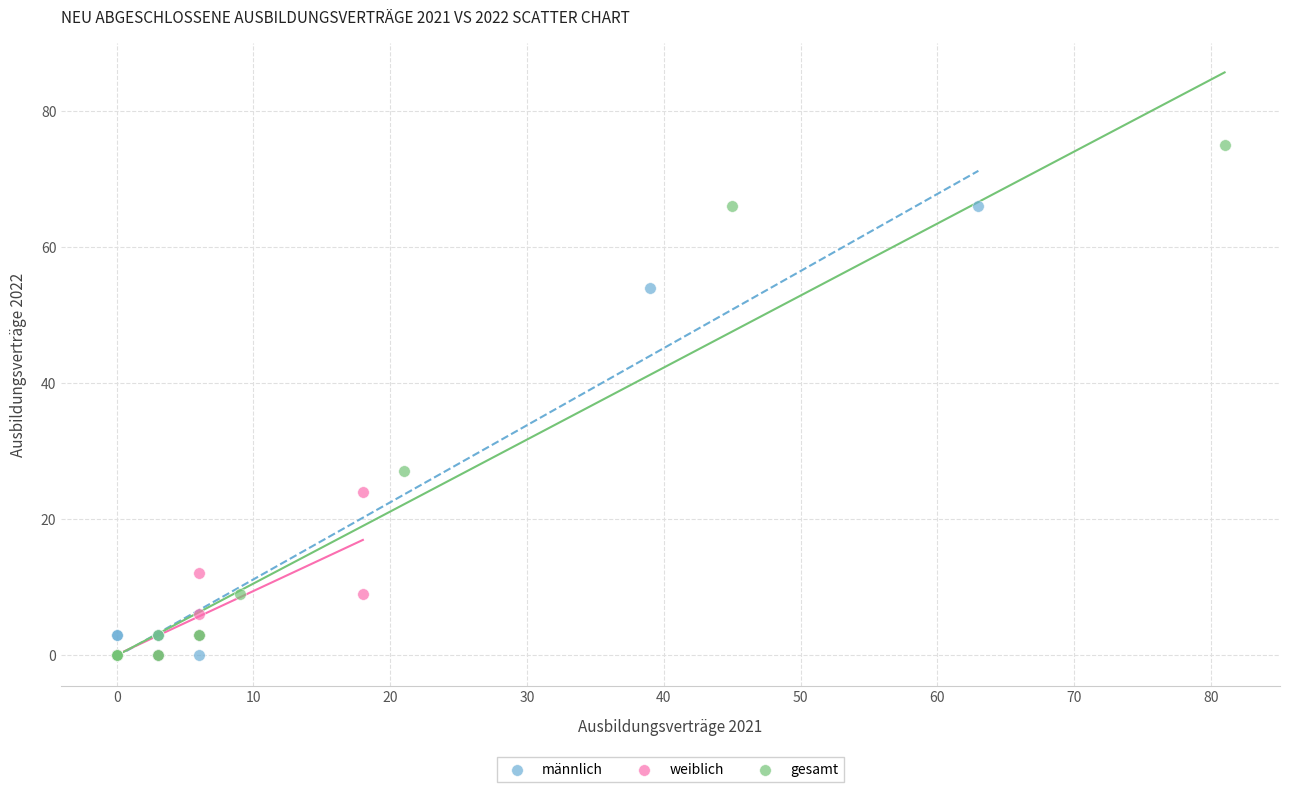

Which series has the widest spread of Y values?

gesamt